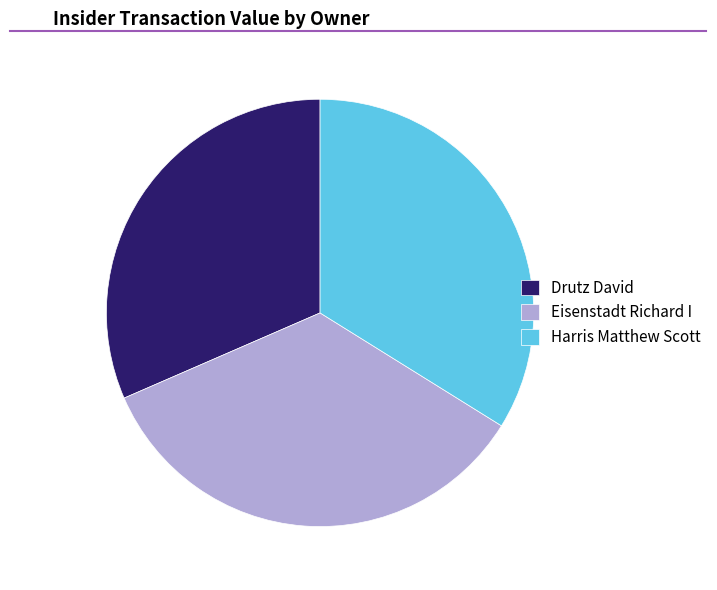

How many slices are in this pie chart?

3